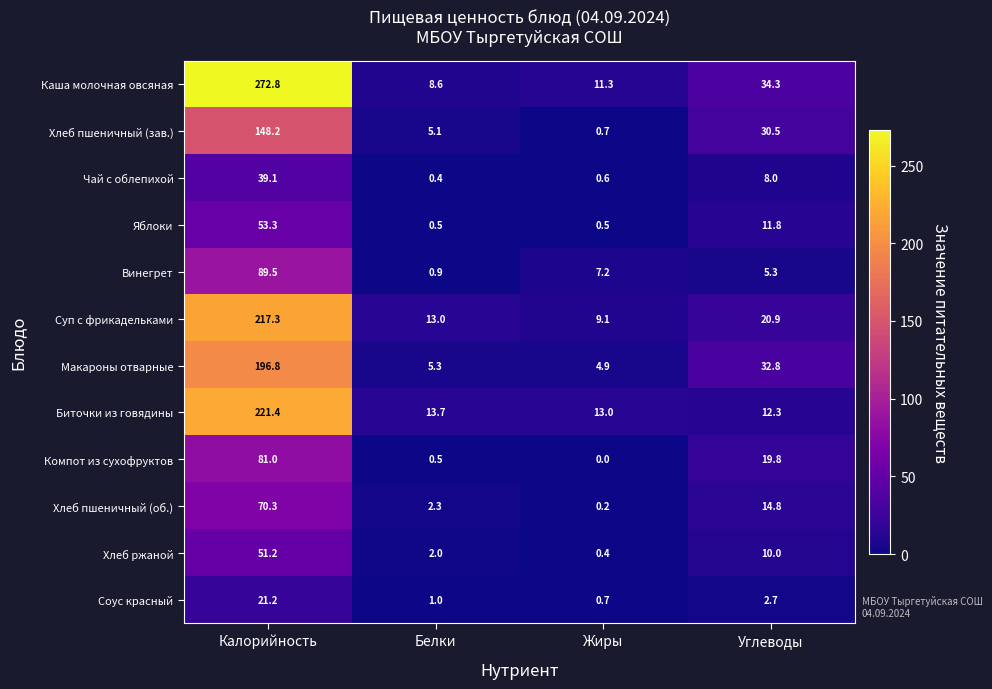

How many distinct data groups are displayed?

12